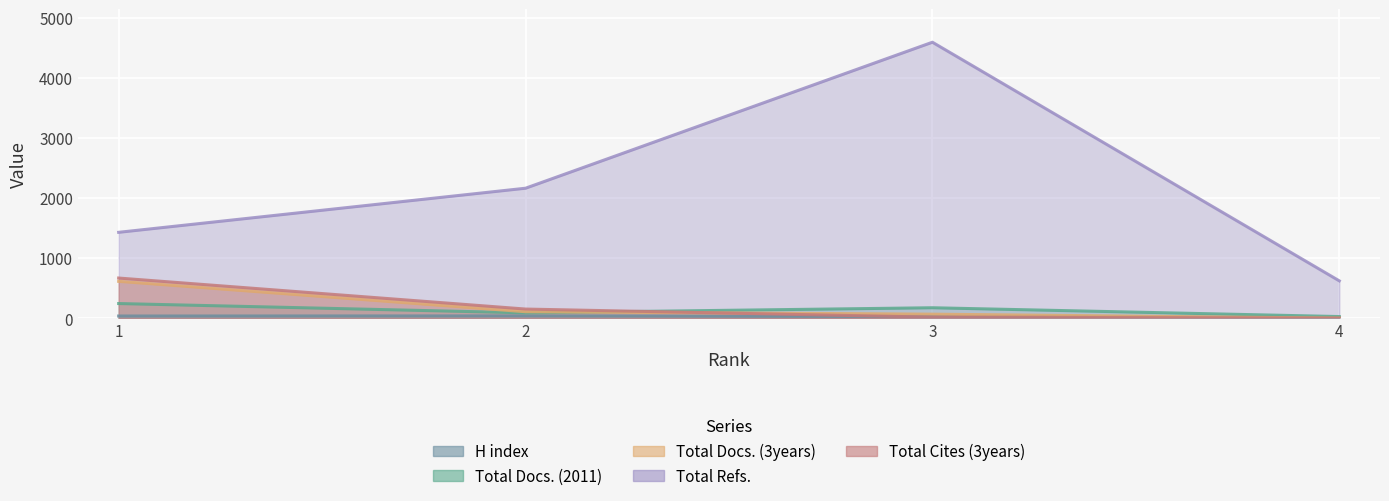

What is the greatest value displayed?

4598